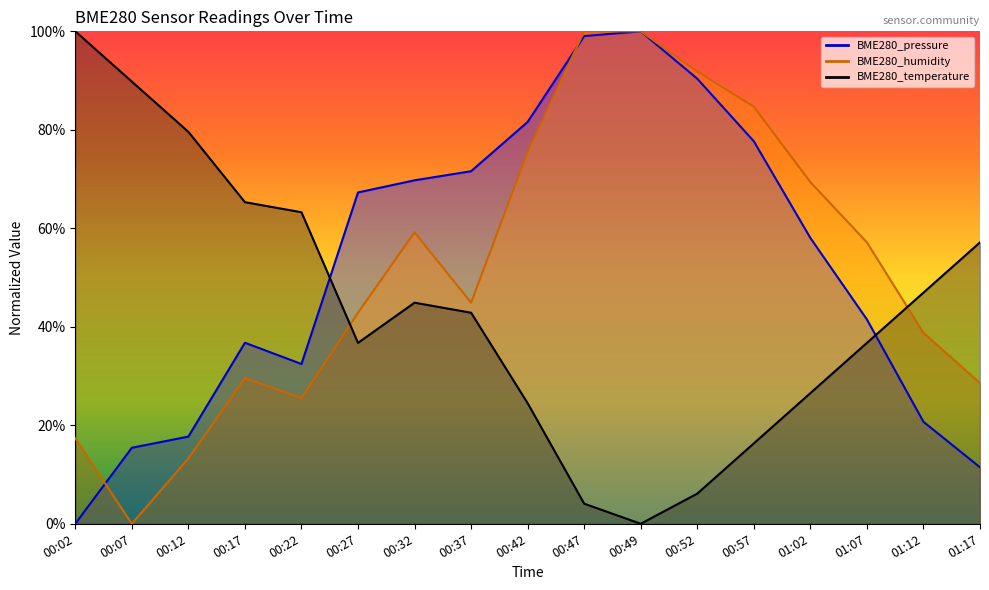

What is the sum of the BME280_humidity values at 01:02 and 00:22?

94.9